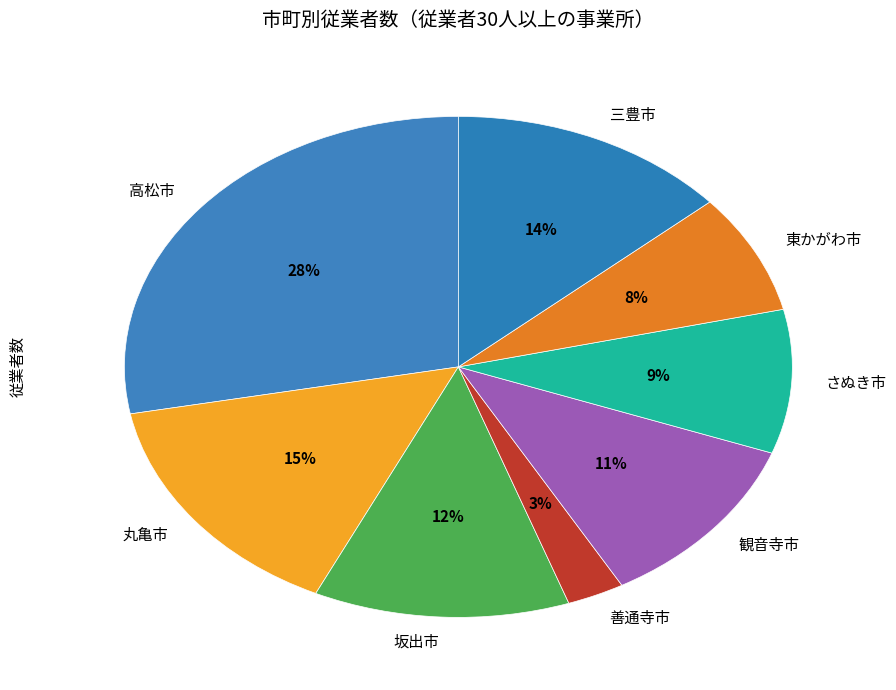

What percentage is the 坂出市 slice, to the nearest percent?

12%